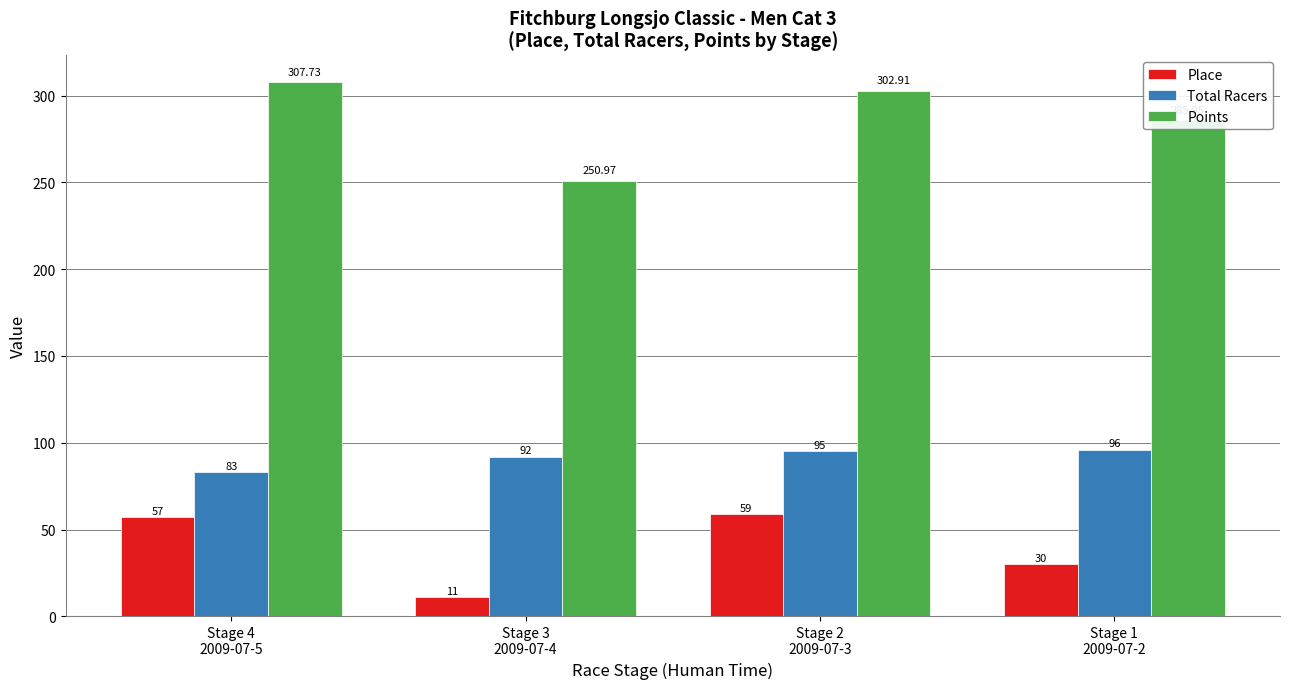

At how many categories does at least one series exceed 274?

3